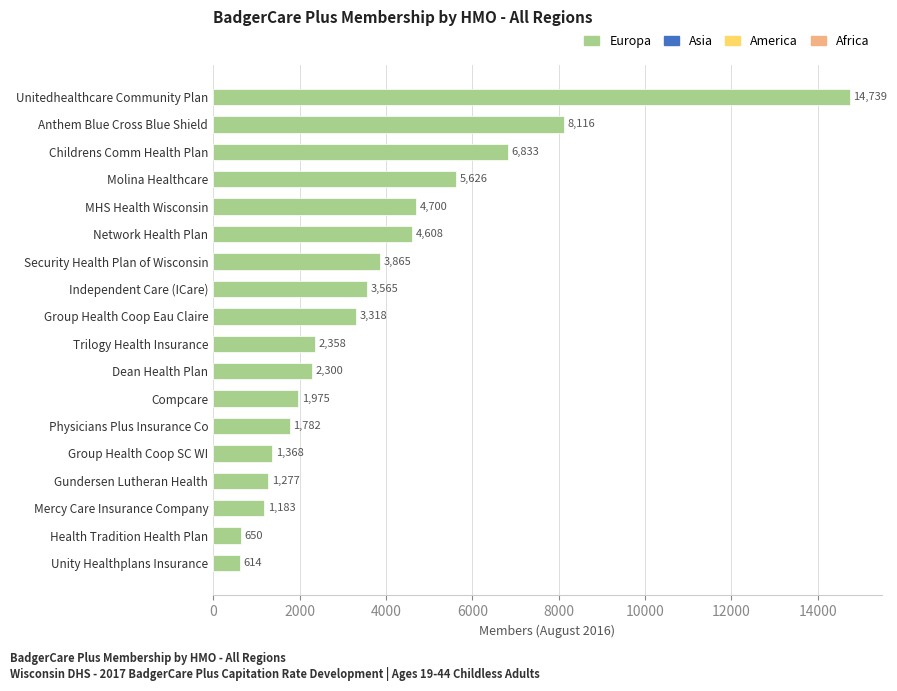

The value at Compcare is 887. True or false?

False